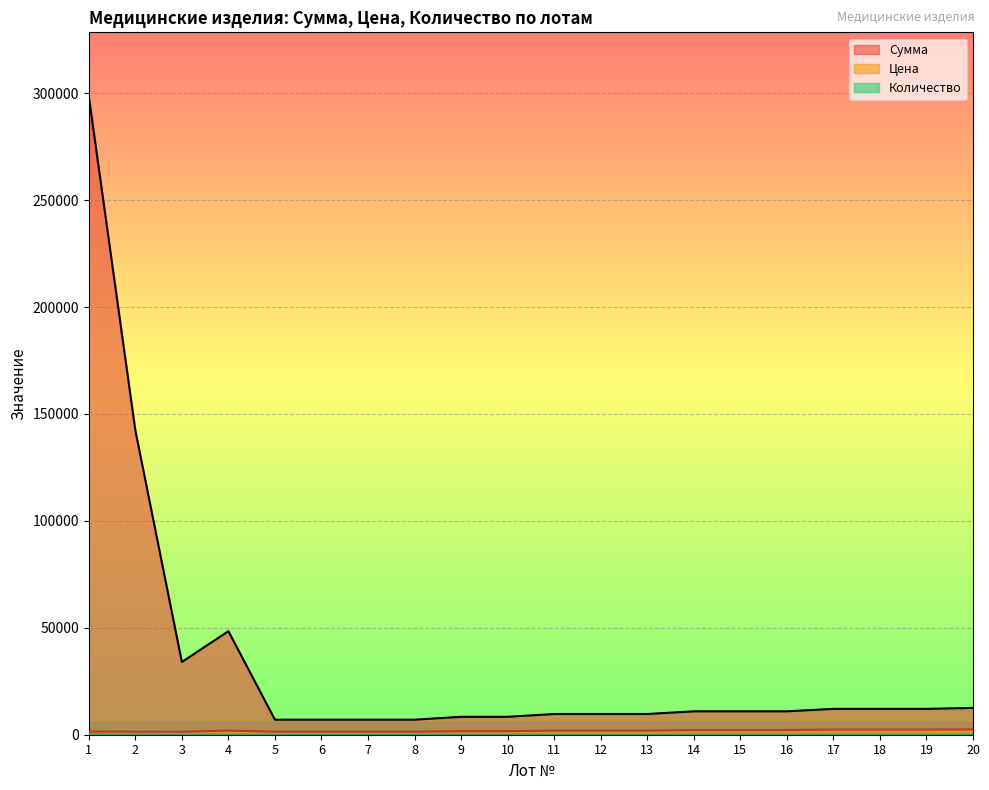

True or false: Сумма has more than 0 points higher than both neighbors.

True